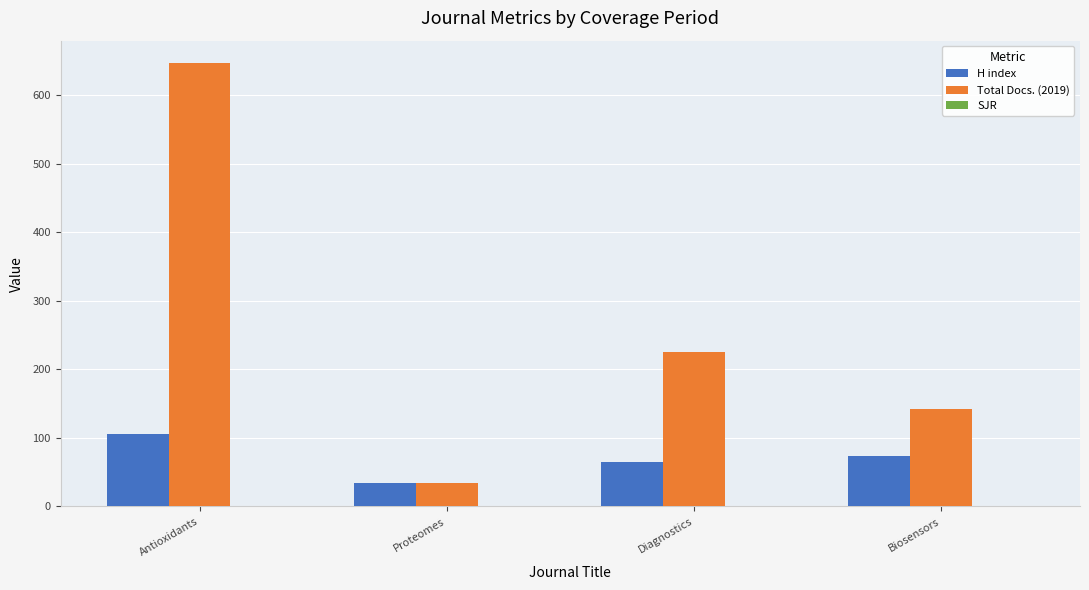

Is it true that Total Docs. (2019) equals 142.0 at Biosensors?

True